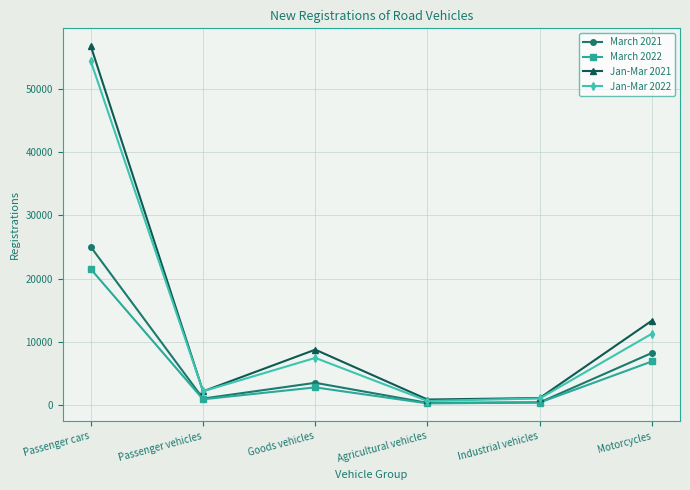

What is the label of the 6th point from the right?

Passenger cars